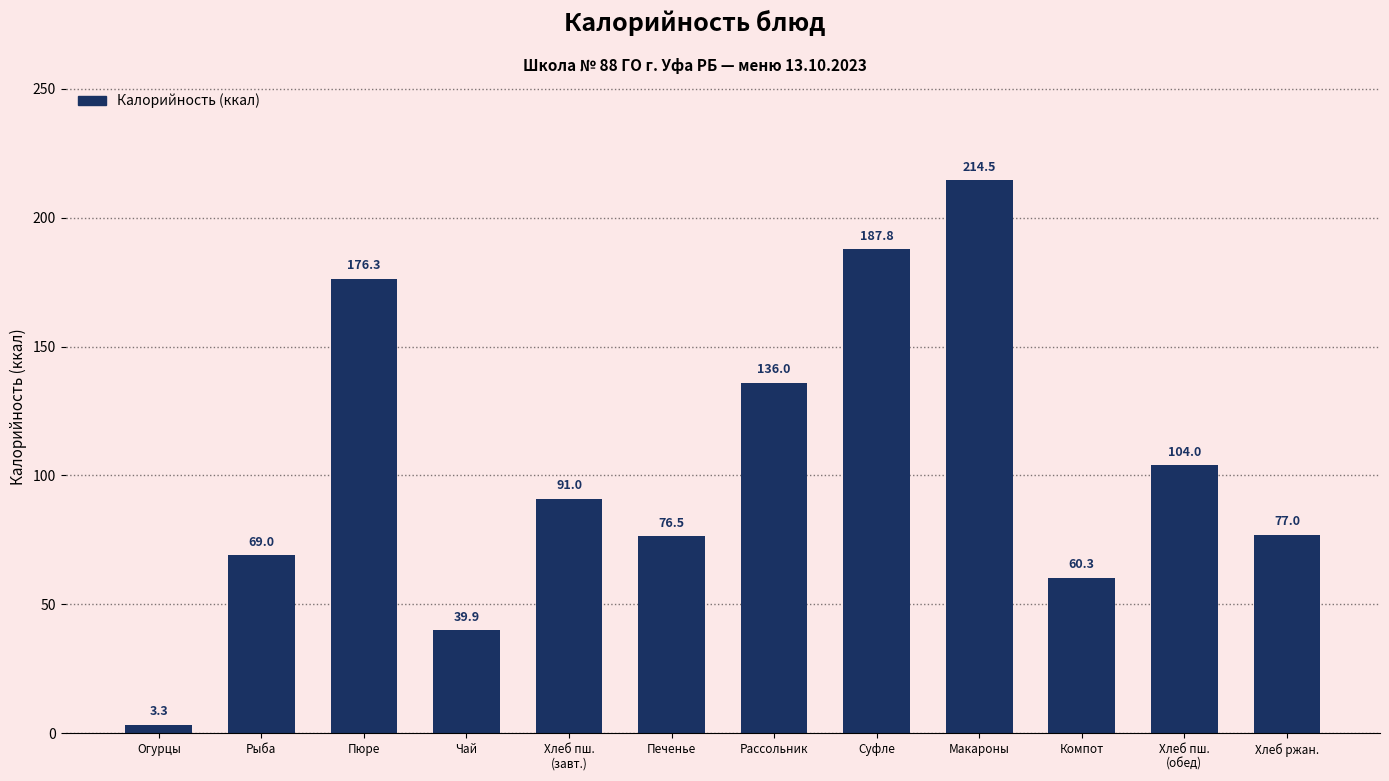

Count the number of categories in the chart.

12